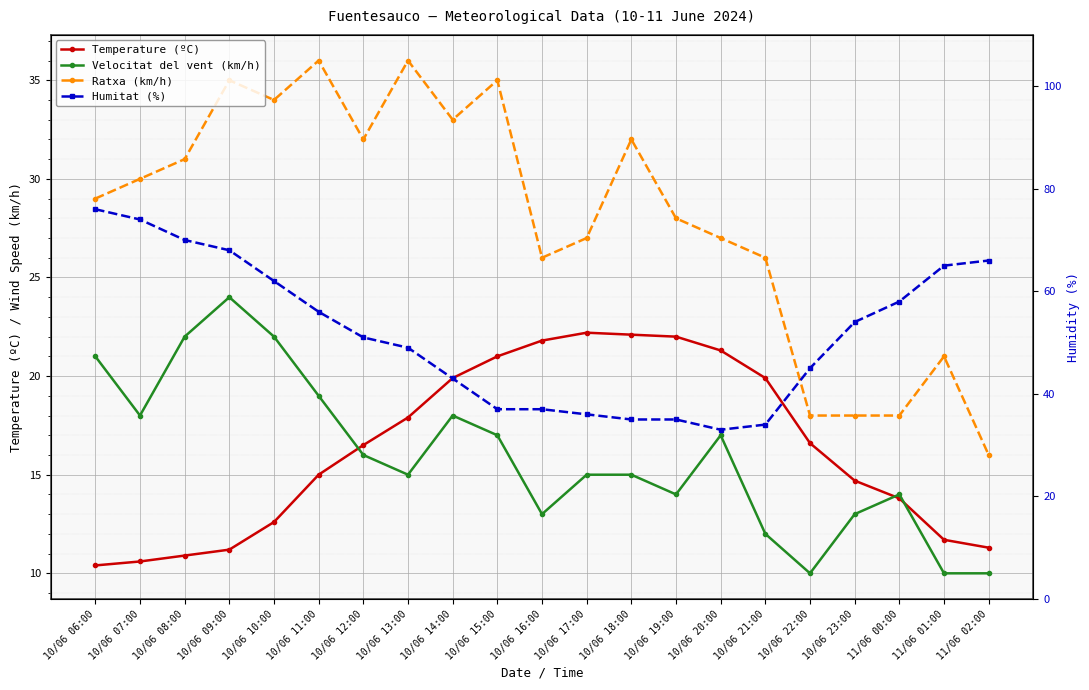

What are all the series names shown in the legend?

Temperature (ºC), Velocitat del vent (km/h), Ratxa (km/h), Humitat (%)